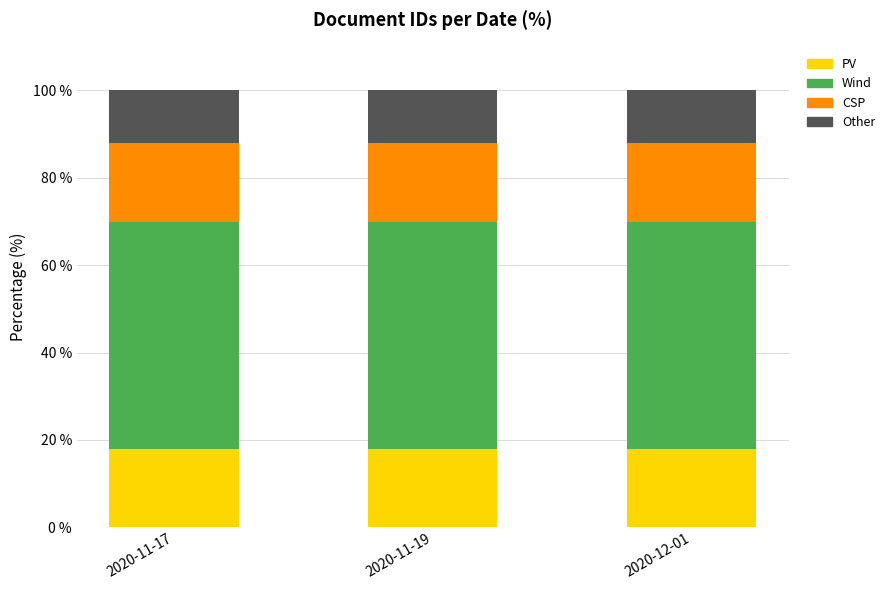

What is the total value across all series at 2020-11-19?

100